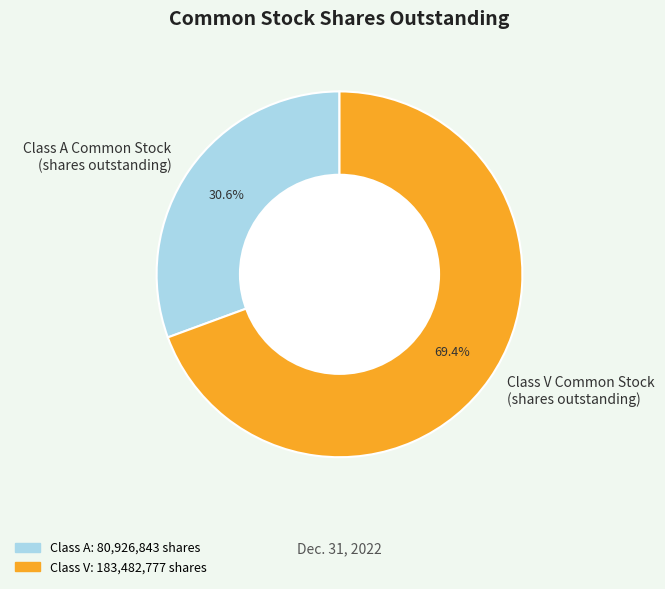

What is the ratio of the value at Class V Common Stock (shares outstanding) to the value at Class A Common Stock (shares outstanding)?

2.3